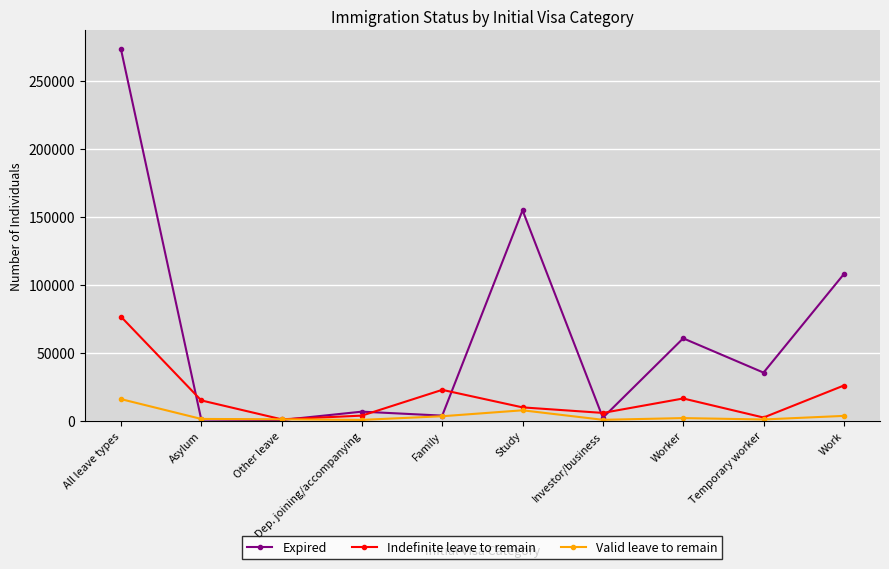

Is it true that Valid leave to remain equals 1801 at Worker?

True